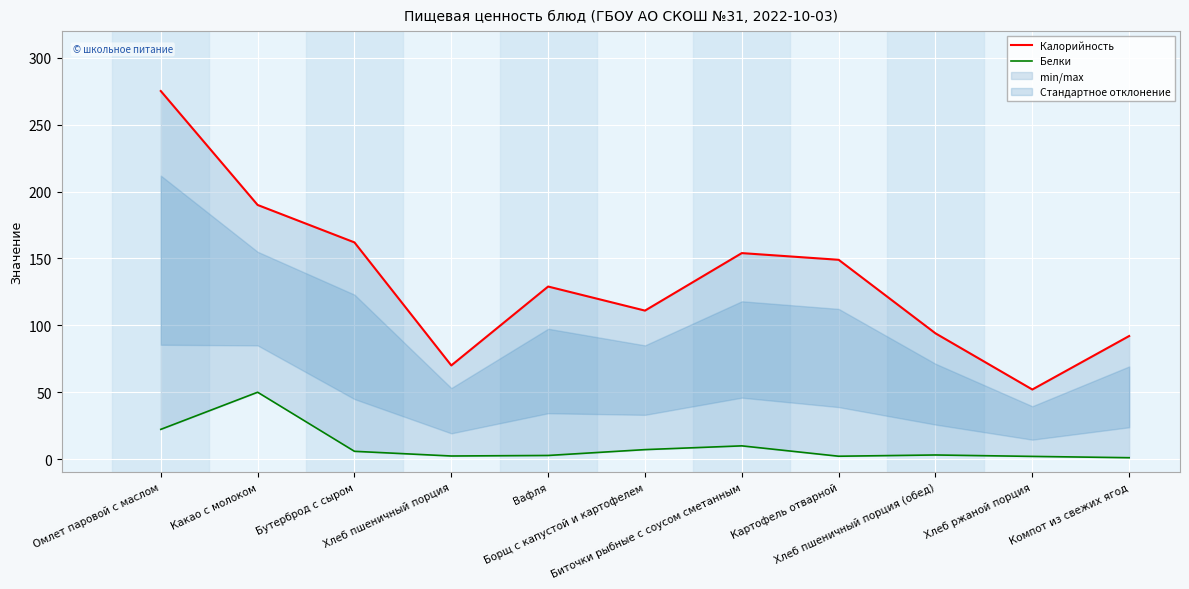

What is the approximate value of Белки at Бутерброд с сыром?

5.8